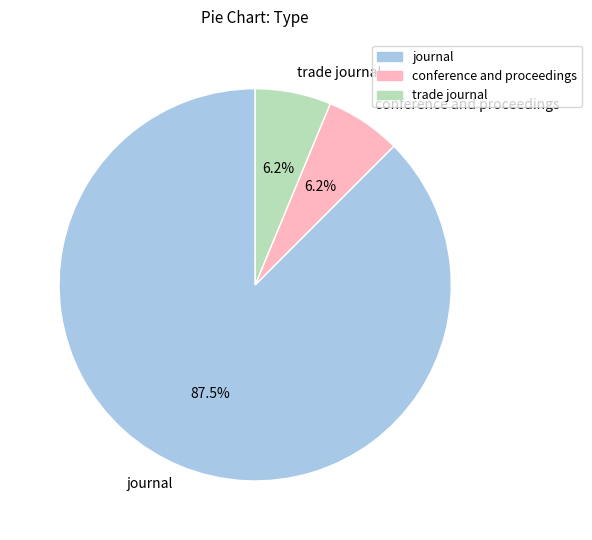

How many slices are in this pie chart?

3